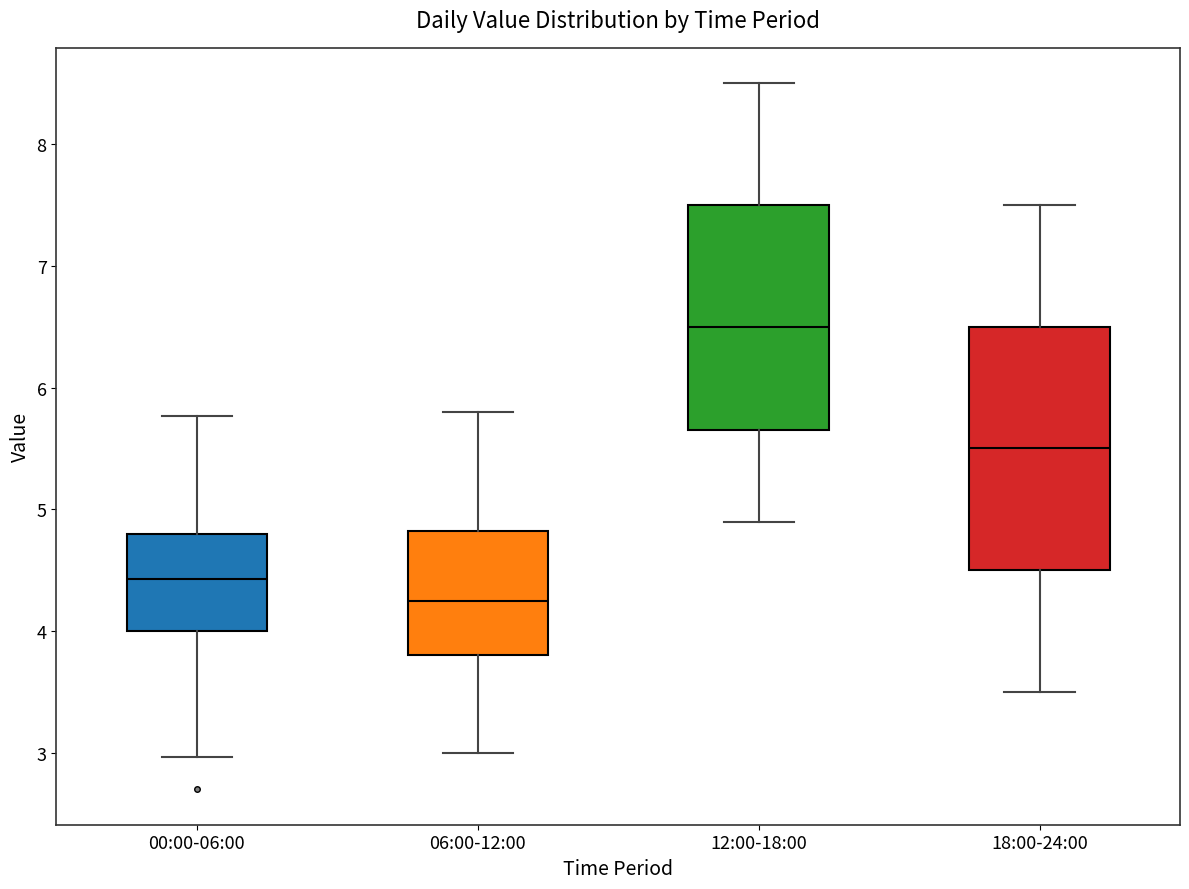

Comparing the boxes themselves (not the whiskers), which one is the tallest?

18:00-24:00